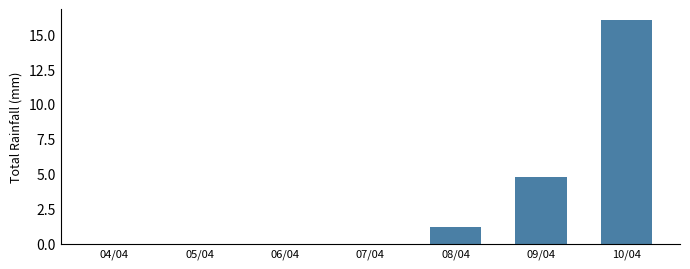

Which has a higher value, 05/04 or 08/04?

08/04